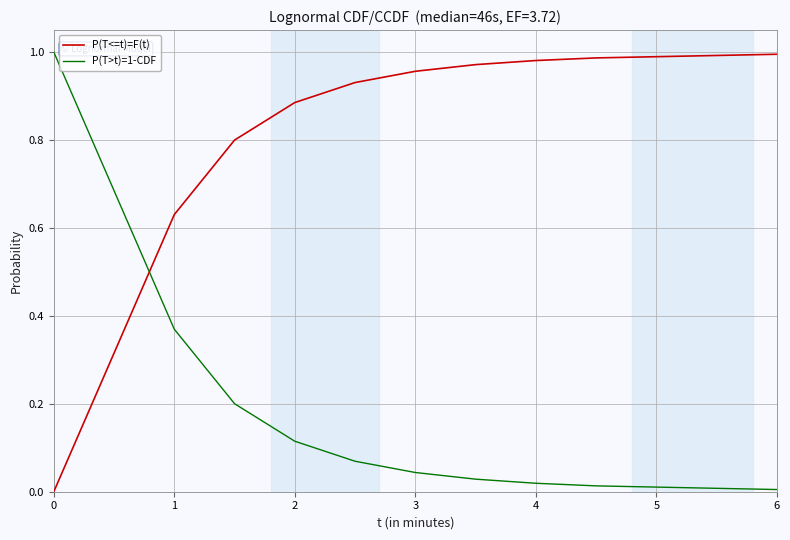

What are all the series names shown in the legend?

P(T<=t)=F(t), P(T>t)=1-CDF